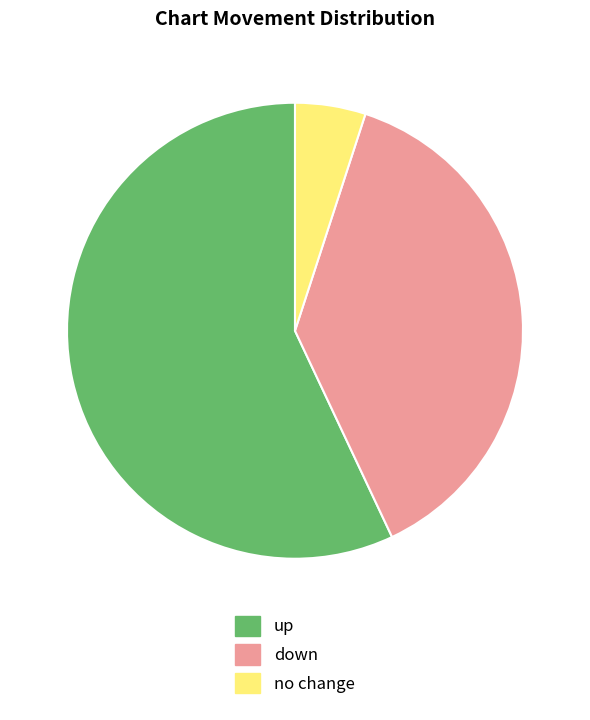

Which category has the biggest portion of the pie?

up